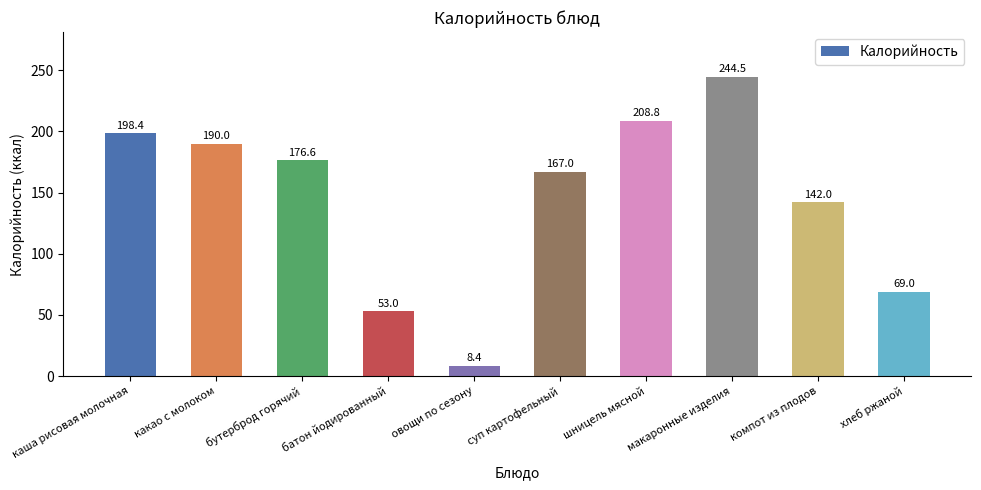

True or false: the data shows 85.2 at компот из плодов.

False